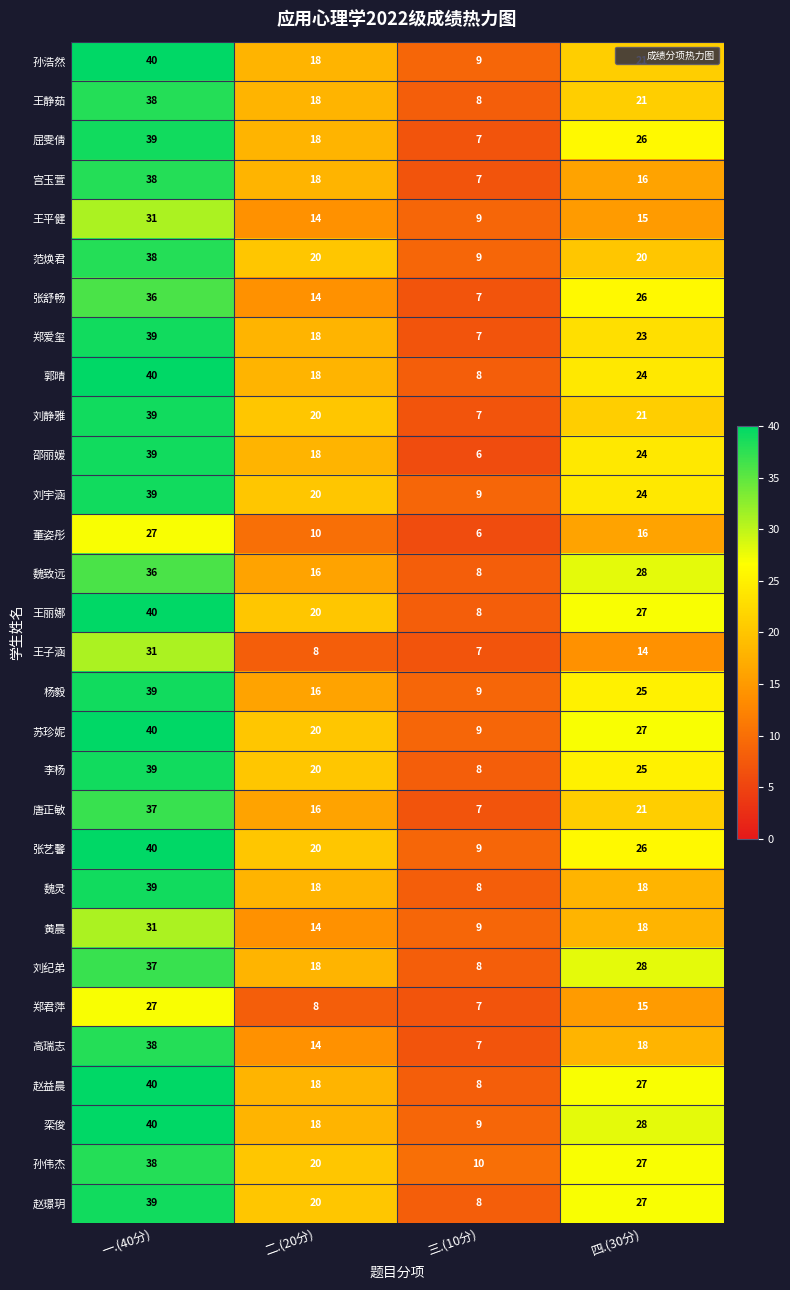

Rank the categories by 唐正敏 value from lowest to highest.

三.(10分), 二.(20分), 四.(30分), 一.(40分)